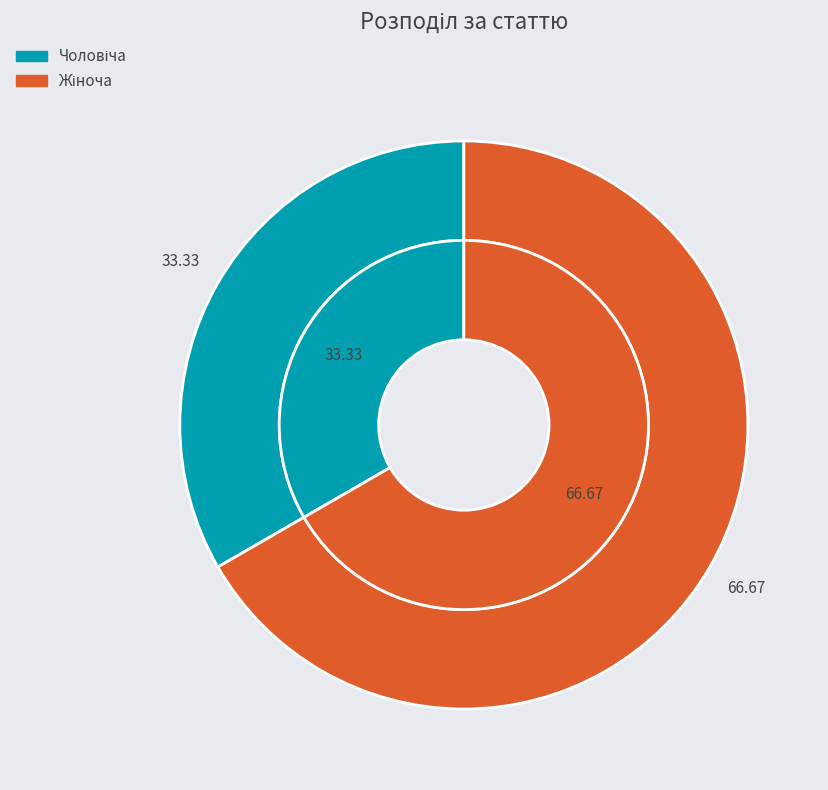

Count the number of slices in the pie.

2